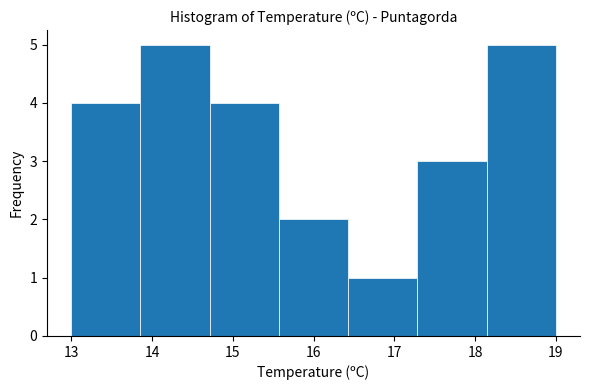

Reading left to right, transcribe this chart: for each bar, give the range it covers on the x-axis and its height. Neither the bar edges nor the heights are printed on the chart, so give them approximately, as read against the axes.

13.0 to 13.9: 4
13.9 to 14.7: 5
14.7 to 15.6: 4
15.6 to 16.4: 2
16.4 to 17.3: 1
17.3 to 18.1: 3
18.1 to 19.0: 5